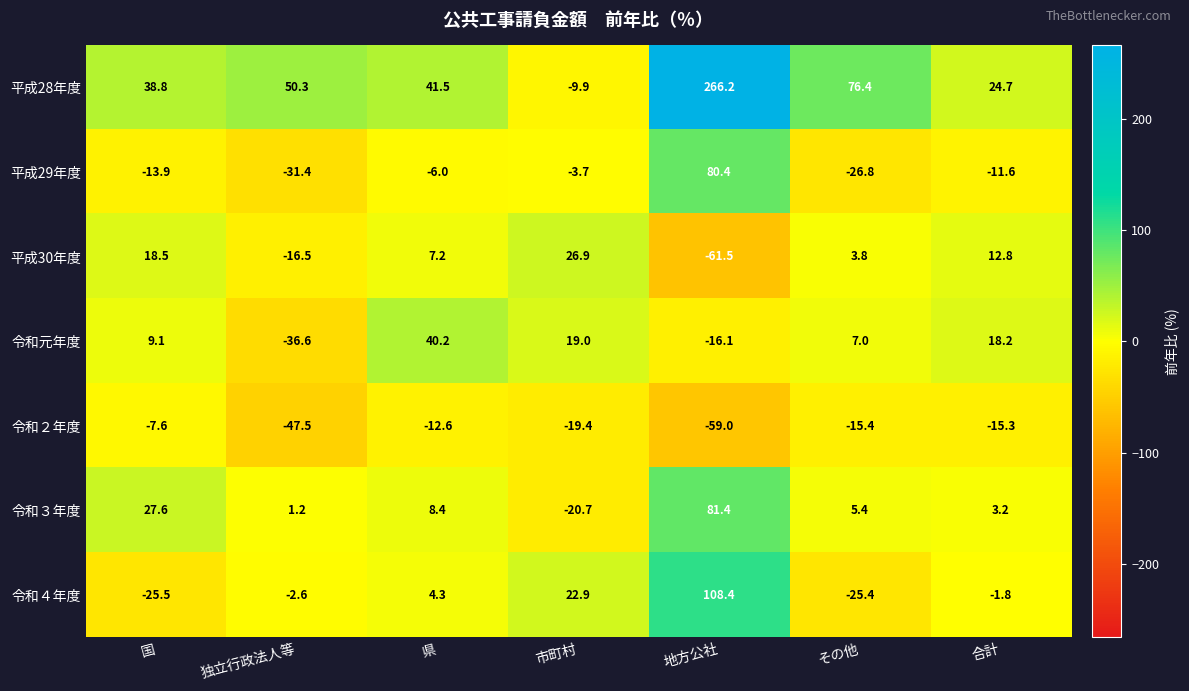

True or false: 平成28年度 has a value of 50.3 at 独立行政法人等.

True